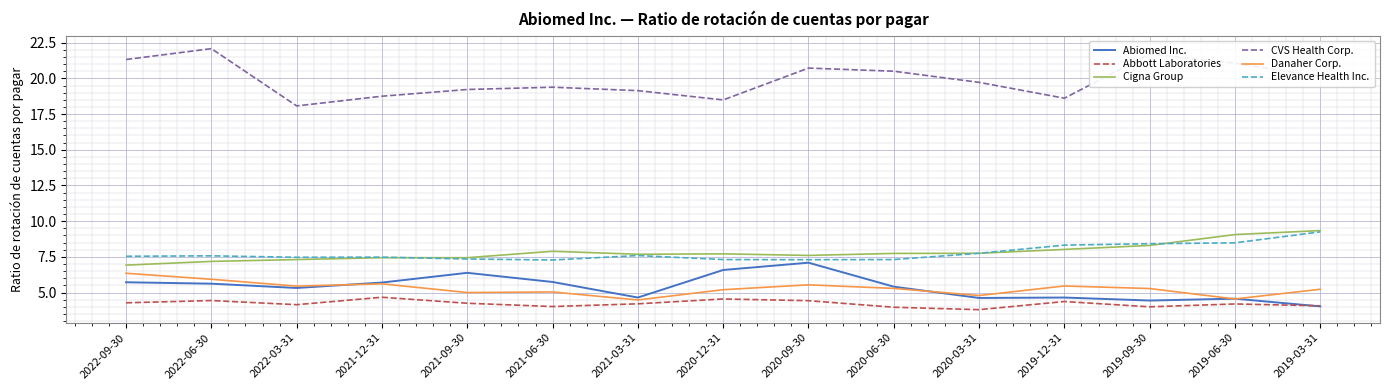

Which series has the widest spread of values?

CVS Health Corp.